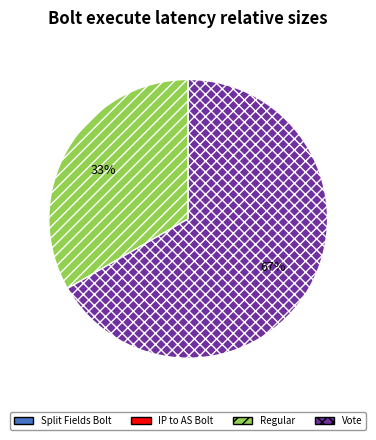

To the nearest percent, what is the average slice percentage?

50%